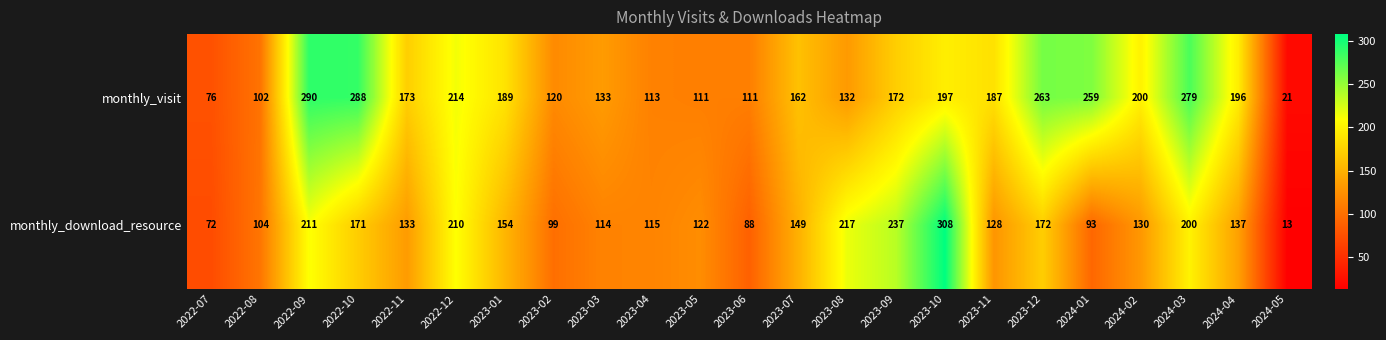

What is the total value across all series at 2023-06?

199